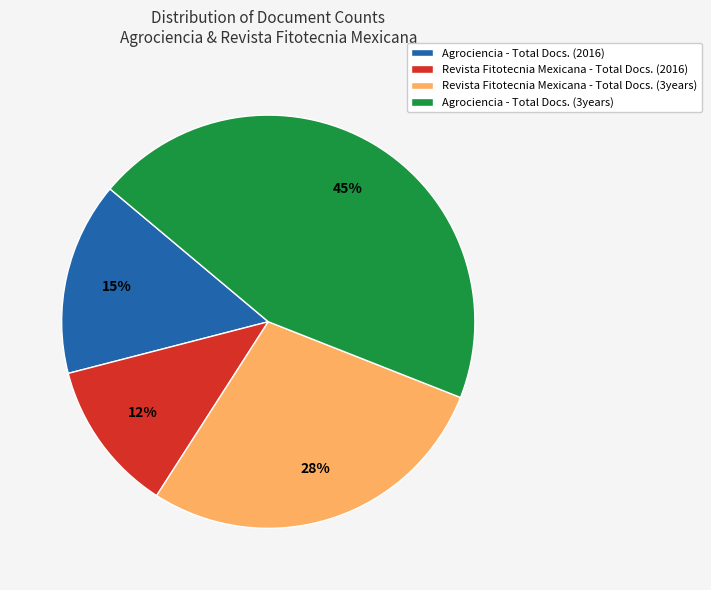

To the nearest percent, what is the average slice percentage?

25%